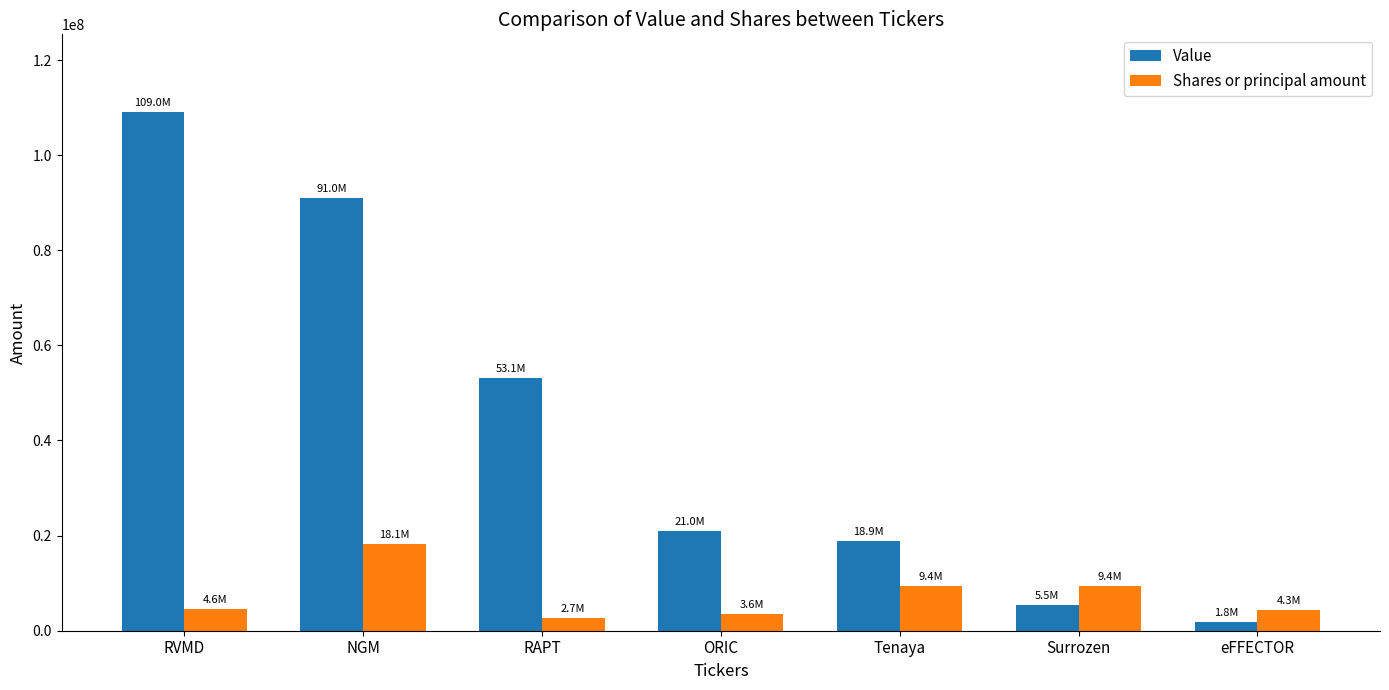

Which category has the highest value across all series?

RVMD